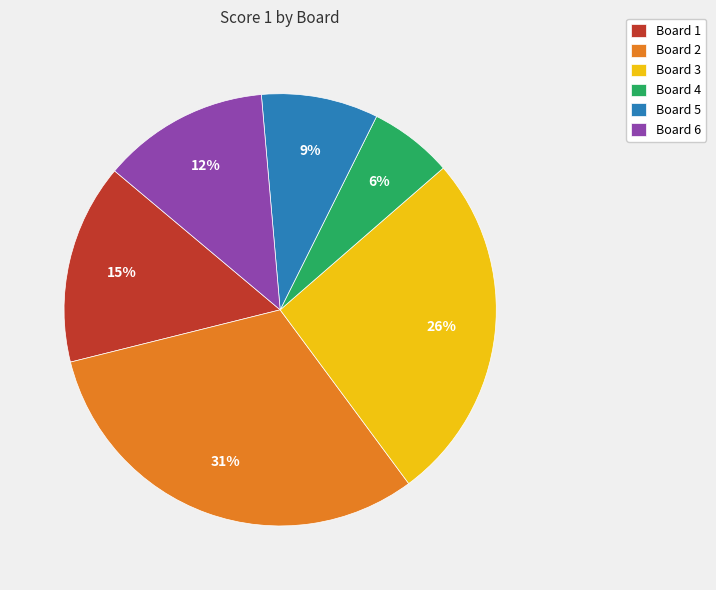

Which category has the smallest portion of the pie?

Board 4